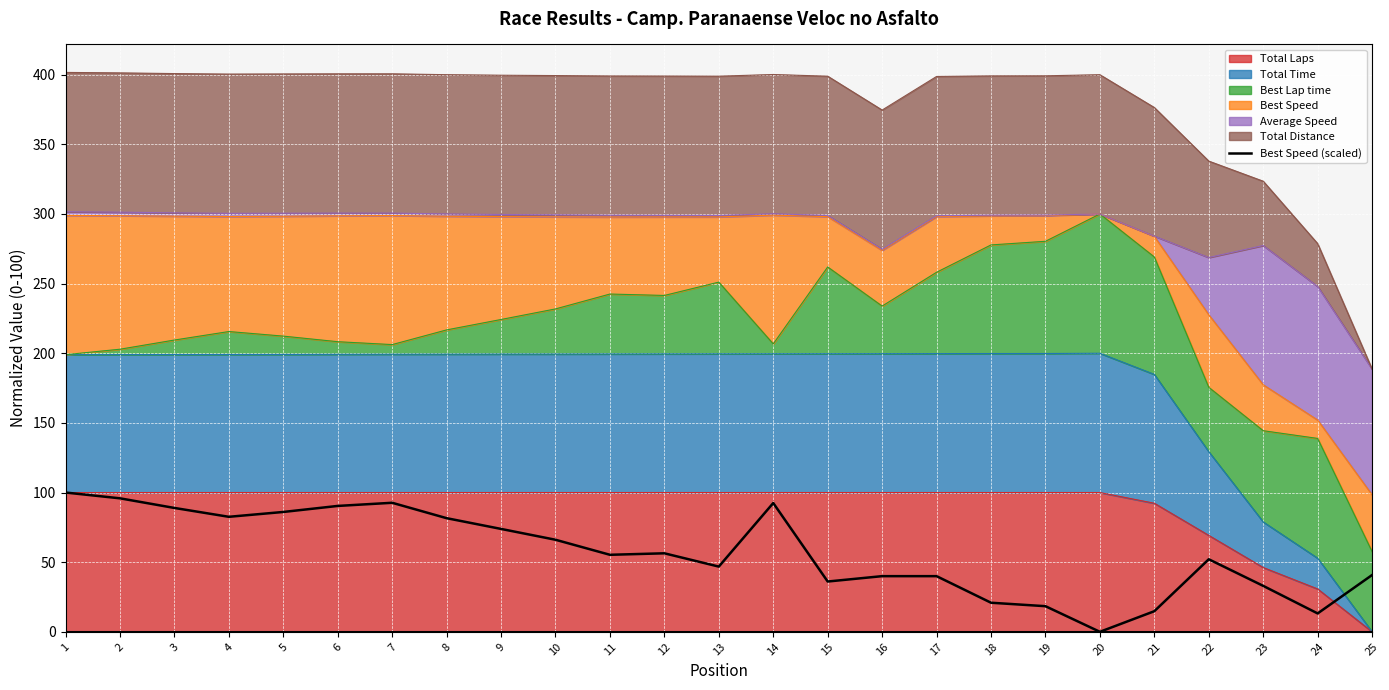

How many values are below 55?

12